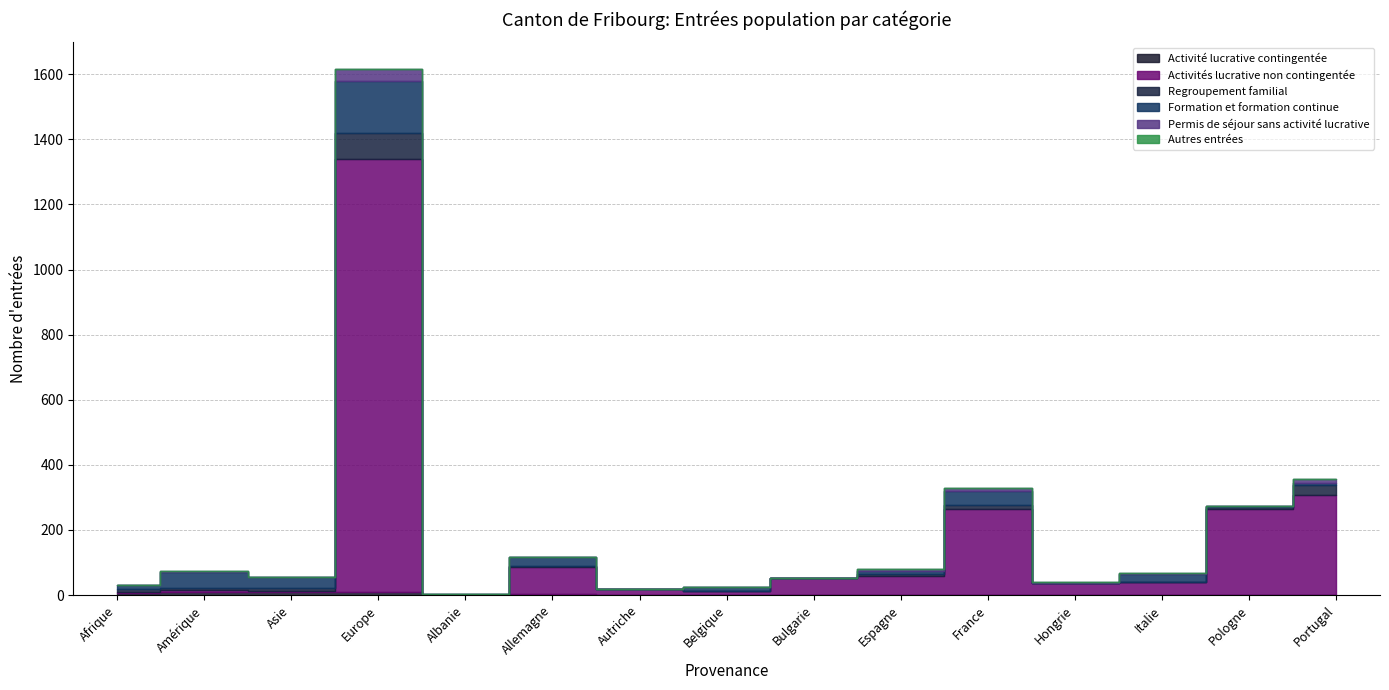

Does the chart have visible grid lines?

Yes